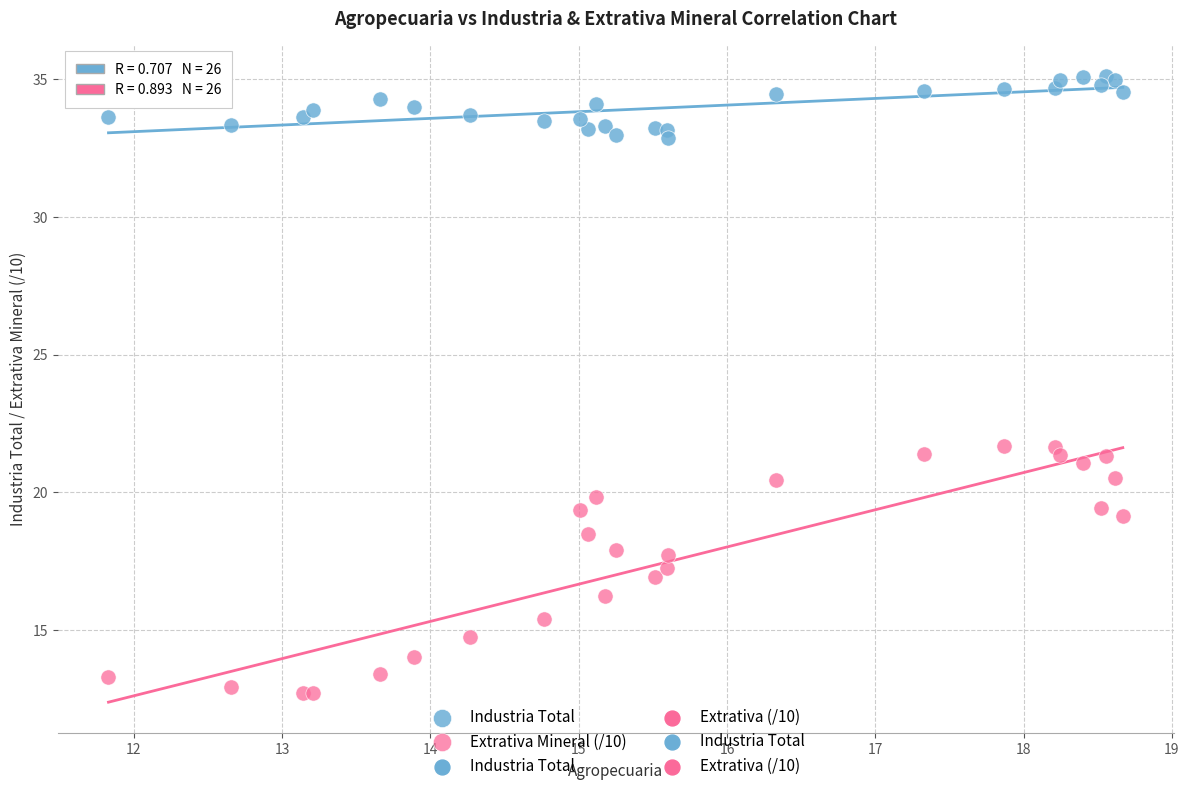

Which series has the largest Y range (max minus min)?

Extrativa Mineral (/10)